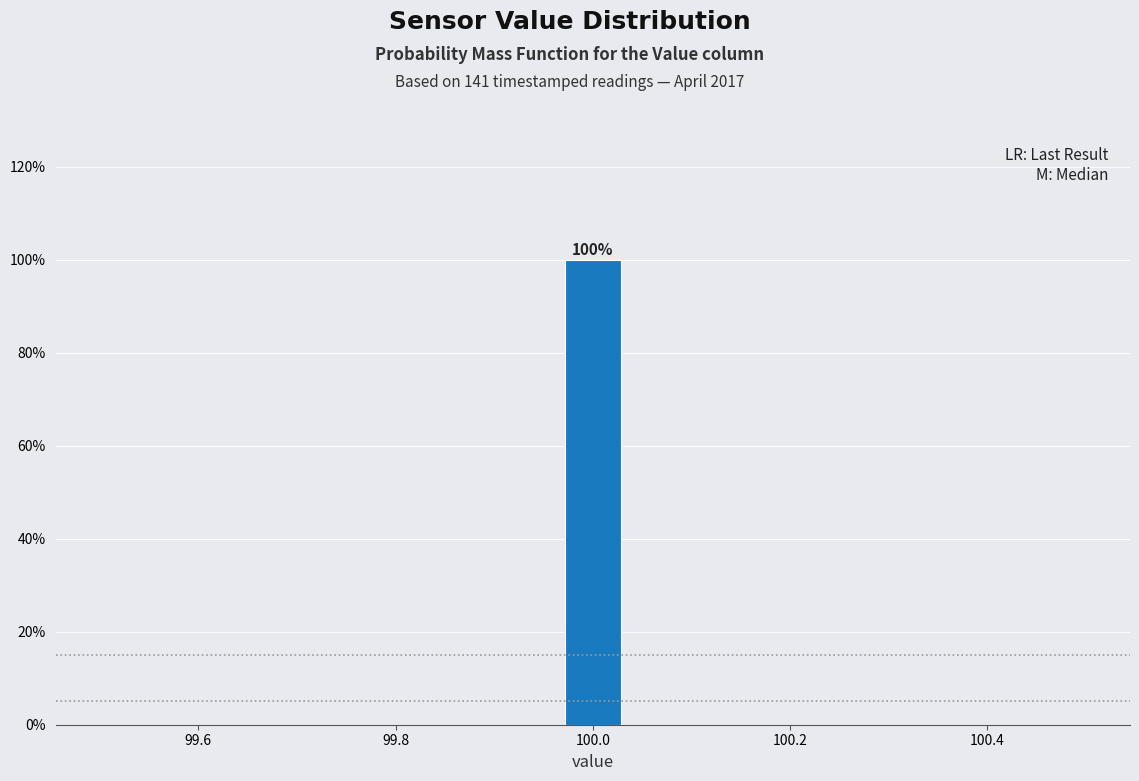

Read against the x-axis, roughly where is the centre of the tallest bar?

100.00